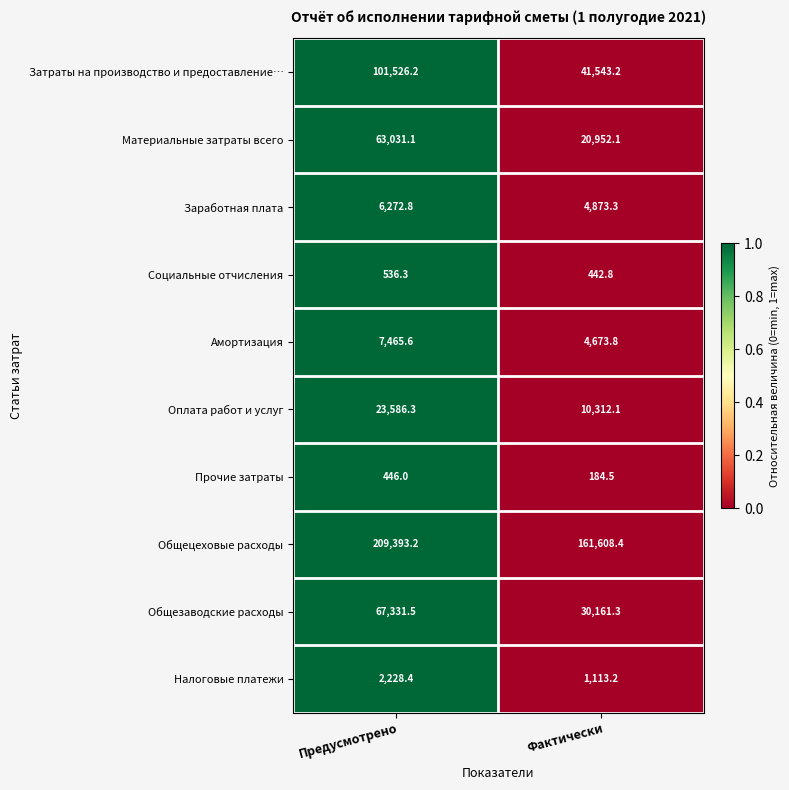

Where does the Общецеховые расходы series first go above 209393?

Предусмотрено